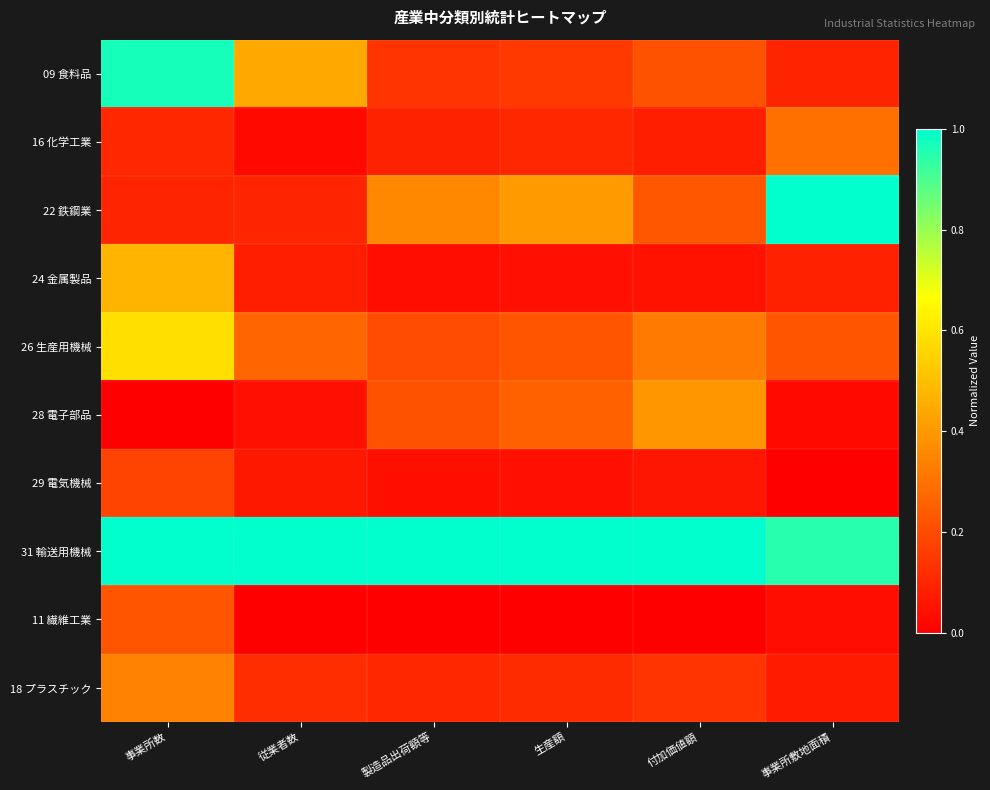

Which series has the largest total across all categories?

31 輸送用機械